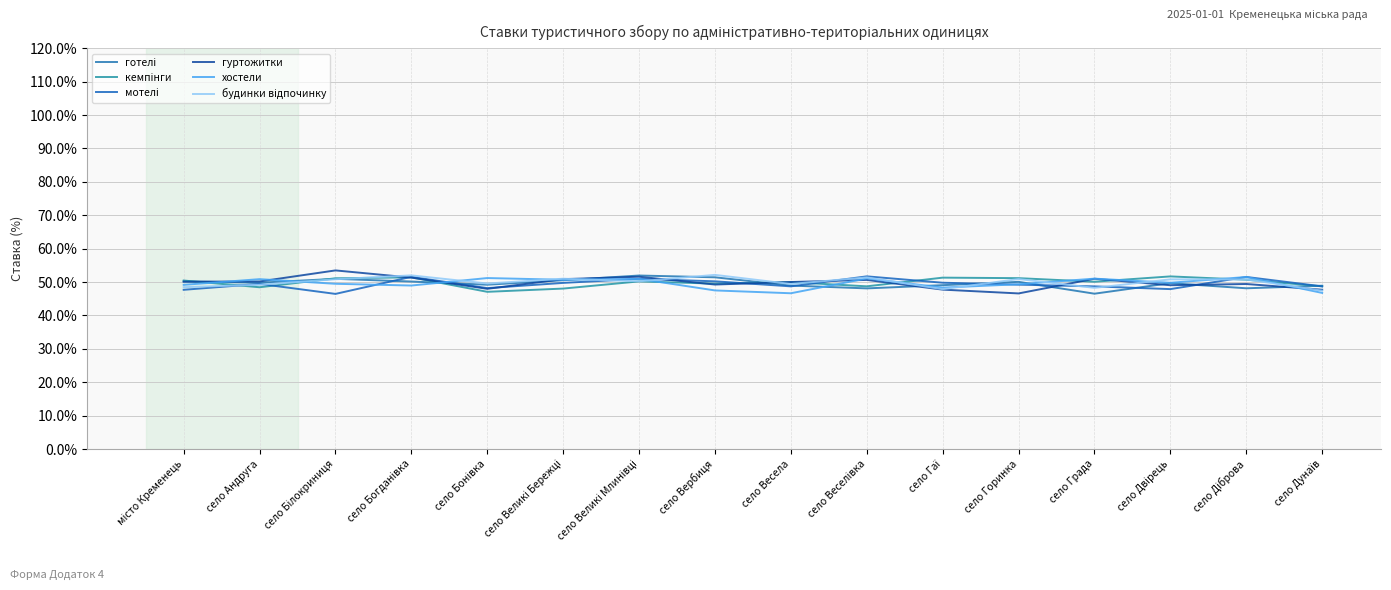

Reading left to right, transcribe all the data shown in this chart.

готелі: місто Кременець=0.5	село Андруга=0.5	село Білокриниця=0.5	село Богданівка=0.5	село Бонівка=0.5	село Великі Бережці=0.5	село Великі Млинівці=0.5	село Вербиця=0.5	село Весела=0.5	село Веселівка=0.5	село Гаї=0.5	село Горинка=0.5	село Града=0.5	село Двірець=0.5	село Діброва=0.5	село Дунаїв=0.5
кемпінги: місто Кременець=0.5	село Андруга=0.5	село Білокриниця=0.5	село Богданівка=0.5	село Бонівка=0.5	село Великі Бережці=0.5	село Великі Млинівці=0.5	село Вербиця=0.5	село Весела=0.5	село Веселівка=0.5	село Гаї=0.5	село Горинка=0.5	село Града=0.5	село Двірець=0.5	село Діброва=0.5	село Дунаїв=0.5
мотелі: місто Кременець=0.5	село Андруга=0.5	село Білокриниця=0.5	село Богданівка=0.5	село Бонівка=0.5	село Великі Бережці=0.5	село Великі Млинівці=0.5	село Вербиця=0.5	село Весела=0.5	село Веселівка=0.5	село Гаї=0.5	село Горинка=0.5	село Града=0.5	село Двірець=0.5	село Діброва=0.5	село Дунаїв=0.5
гуртожитки: місто Кременець=0.5	село Андруга=0.5	село Білокриниця=0.5	село Богданівка=0.5	село Бонівка=0.5	село Великі Бережці=0.5	село Великі Млинівці=0.5	село Вербиця=0.5	село Весела=0.5	село Веселівка=0.5	село Гаї=0.5	село Горинка=0.5	село Града=0.5	село Двірець=0.5	село Діброва=0.5	село Дунаїв=0.5
хостели: місто Кременець=0.5	село Андруга=0.5	село Білокриниця=0.5	село Богданівка=0.5	село Бонівка=0.5	село Великі Бережці=0.5	село Великі Млинівці=0.5	село Вербиця=0.5	село Весела=0.5	село Веселівка=0.5	село Гаї=0.5	село Горинка=0.5	село Града=0.5	село Двірець=0.5	село Діброва=0.5	село Дунаїв=0.5
будинки відпочинку: місто Кременець=0.5	село Андруга=0.5	село Білокриниця=0.5	село Богданівка=0.5	село Бонівка=0.5	село Великі Бережці=0.5	село Великі Млинівці=0.5	село Вербиця=0.5	село Весела=0.5	село Веселівка=0.5	село Гаї=0.5	село Горинка=0.5	село Града=0.5	село Двірець=0.5	село Діброва=0.5	село Дунаїв=0.5